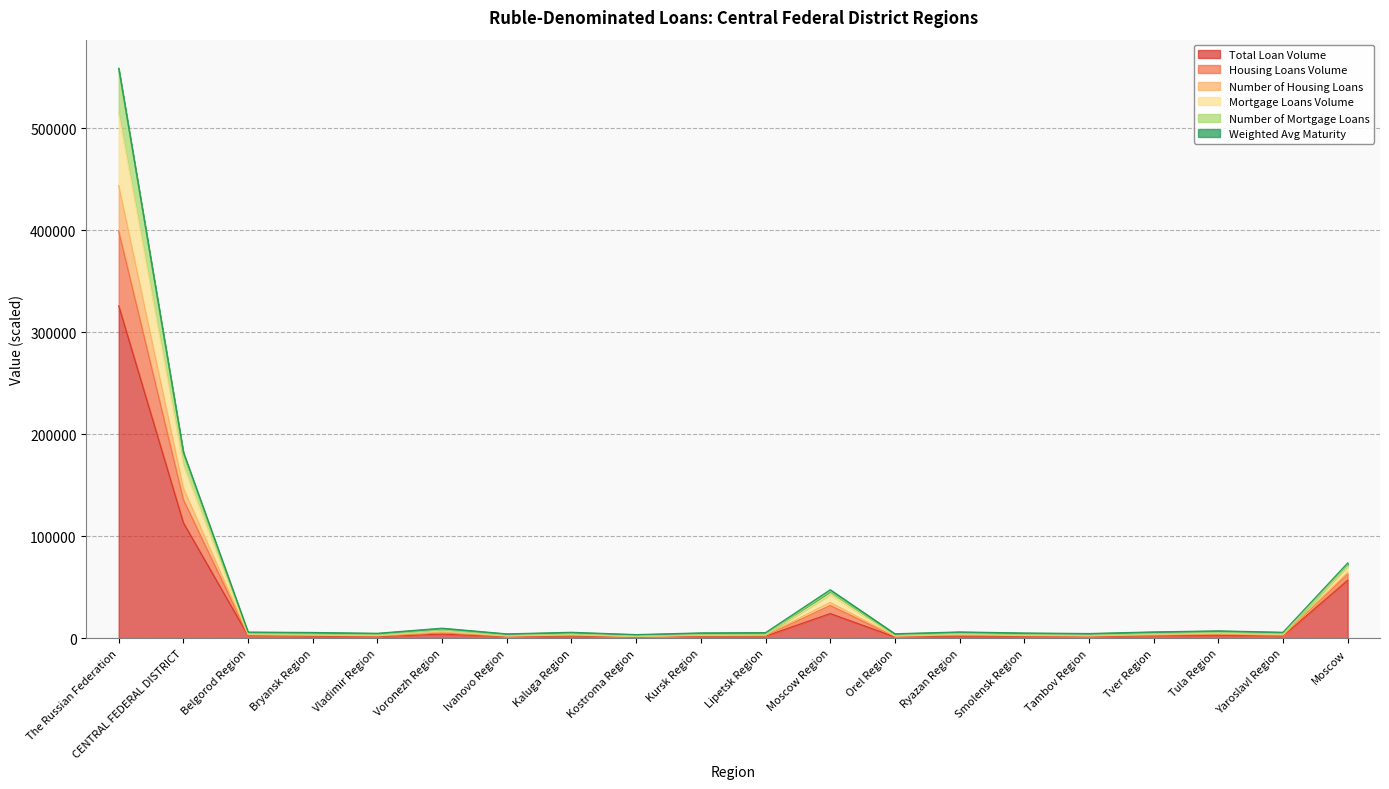

What is the greatest value displayed?

558988